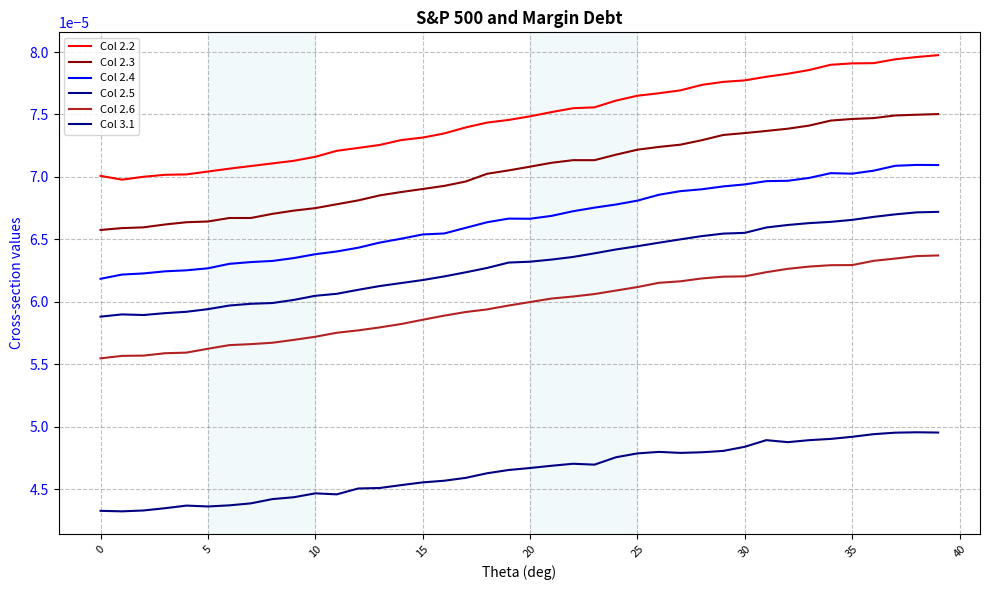

Does the chart display data point markers on the line(s)?

No